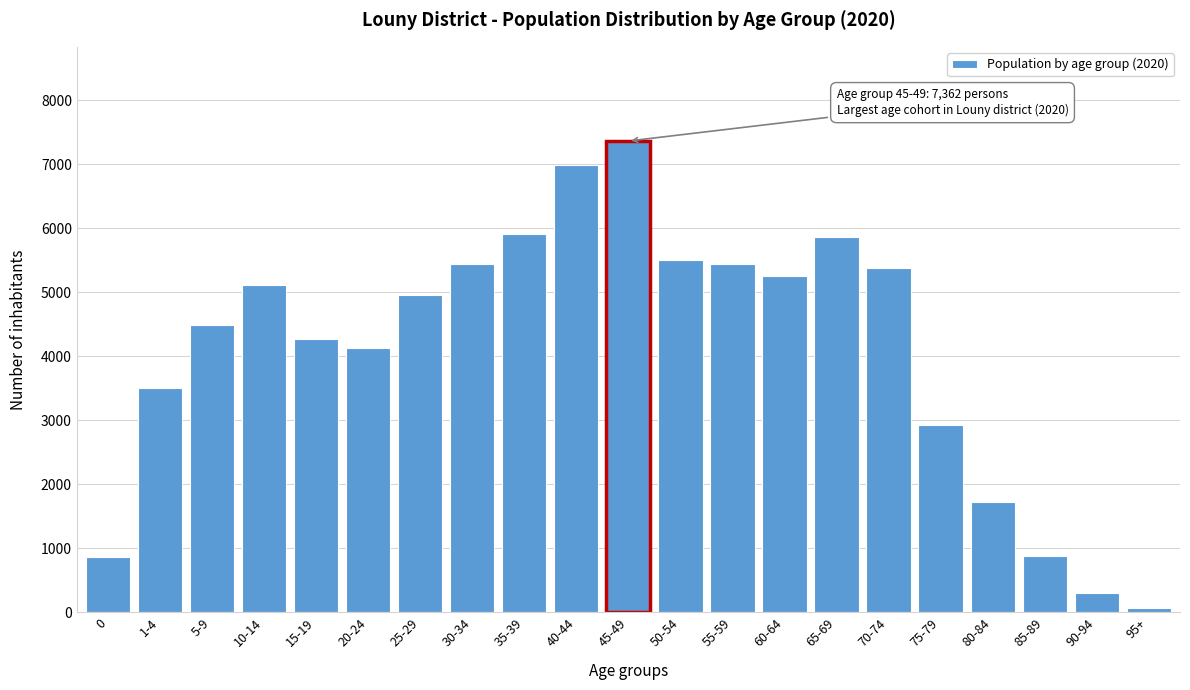

What is the ratio of the value at 10-14 to the value at 45-49?

0.7